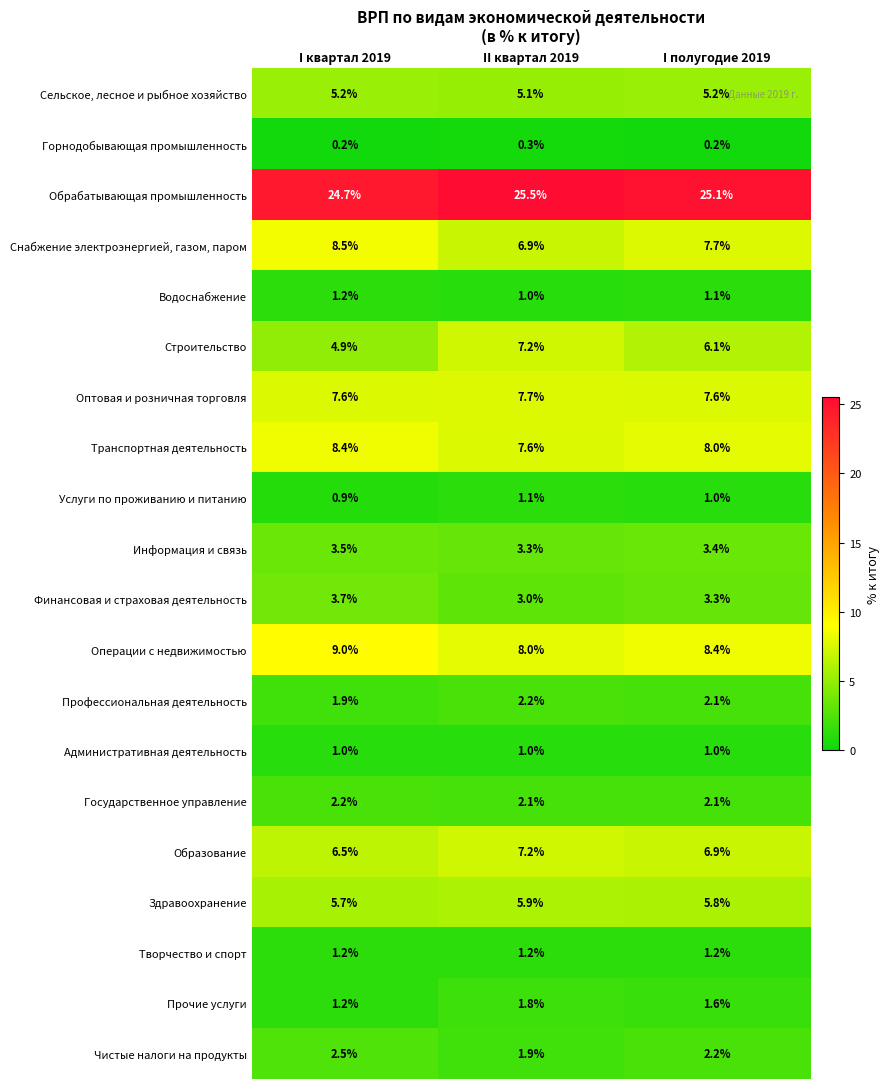

True or false: Операции с недвижимостью has a value of 2.7 at I полугодие 2019.

False